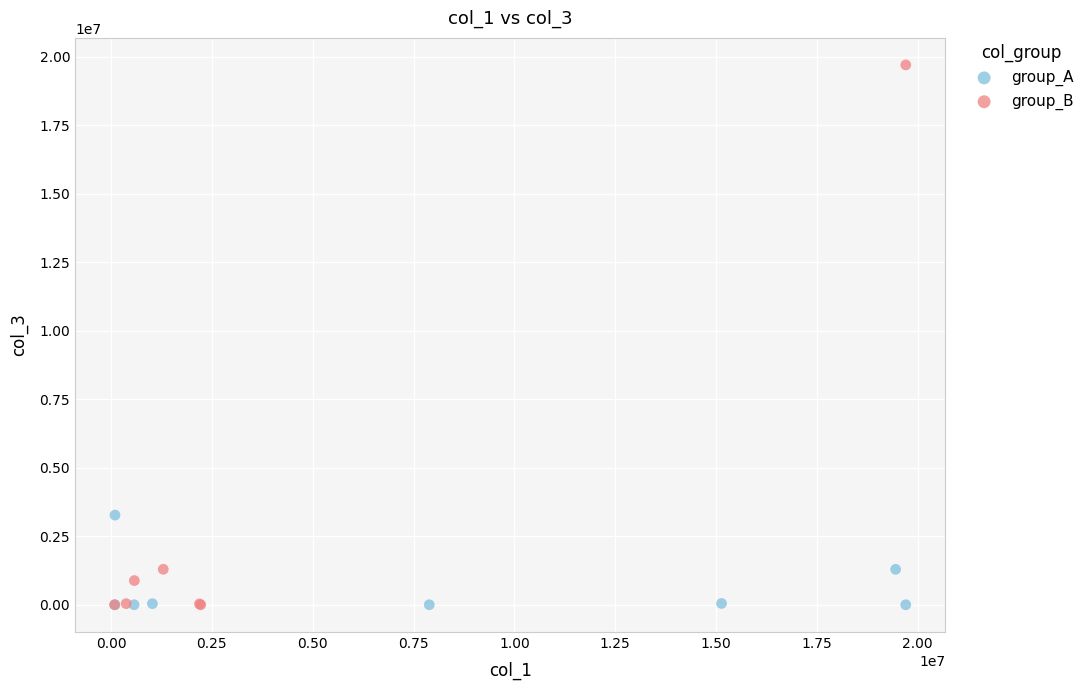

Which series has the largest Y range (max minus min)?

group_B